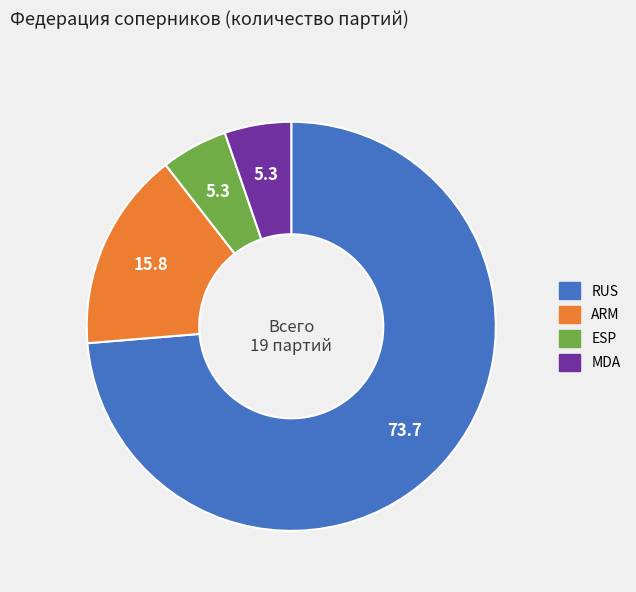

Combined, do ARM and MDA account for over 50%?

No